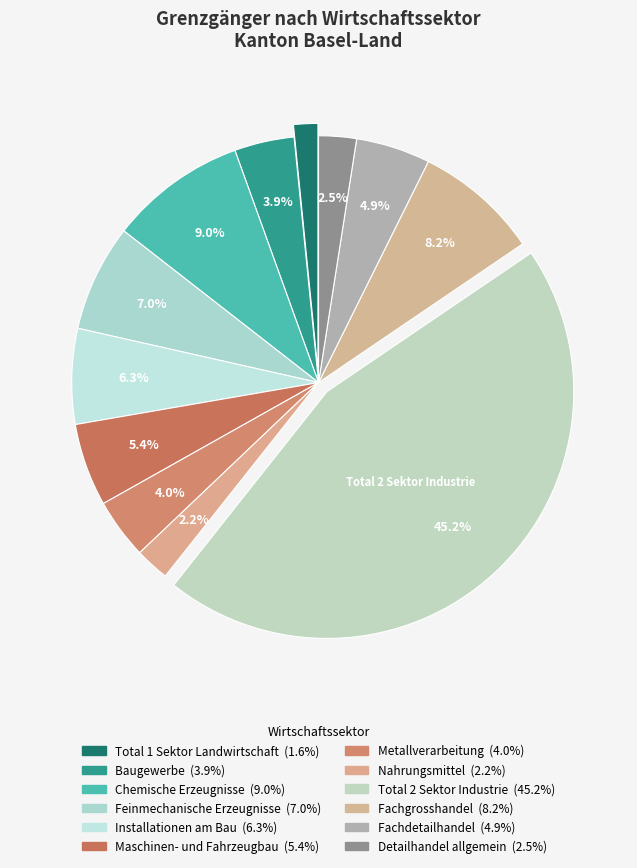

How many slices are in this pie chart?

12